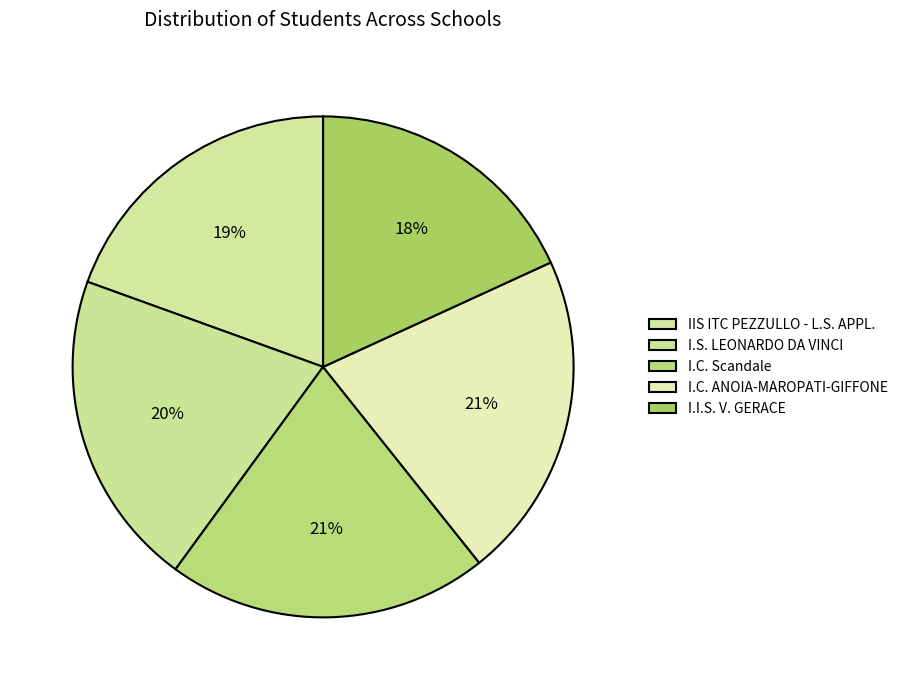

Which has a higher value, I.C. ANOIA-MAROPATI-GIFFONE or I.S. LEONARDO DA VINCI?

I.C. ANOIA-MAROPATI-GIFFONE